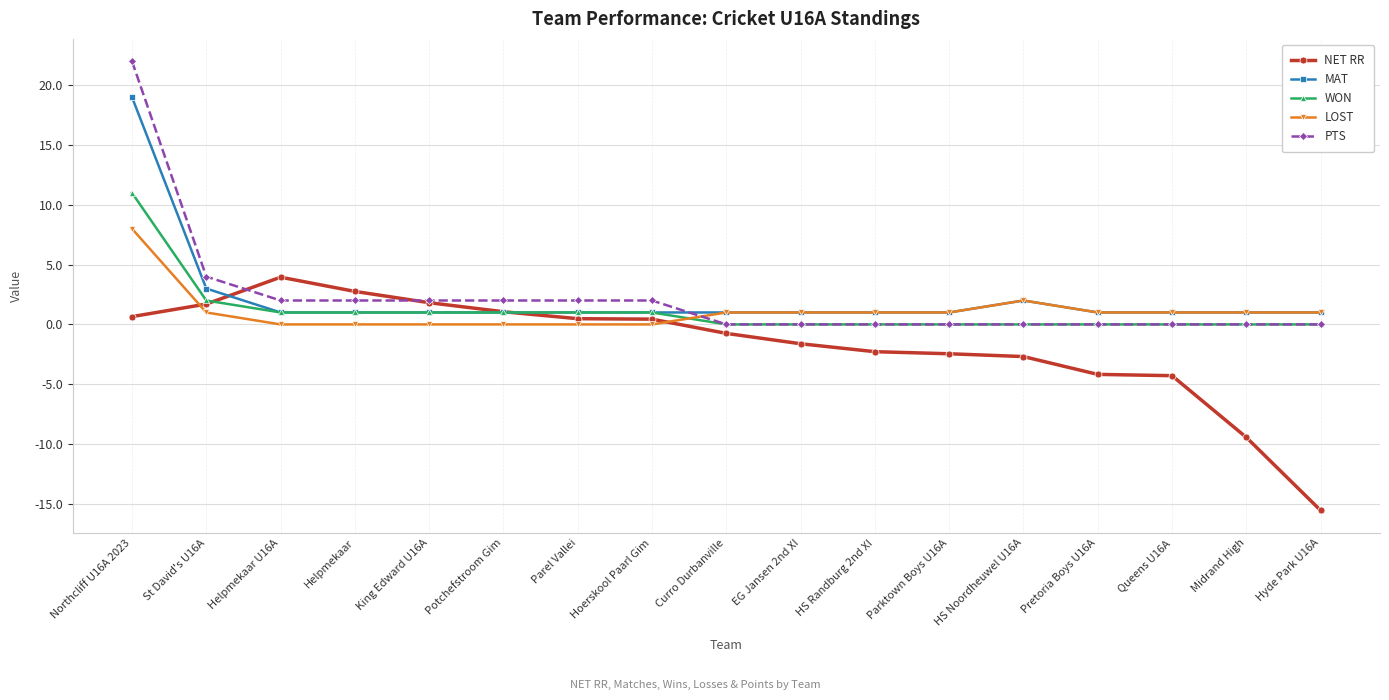

Which series has the widest spread of values?

PTS